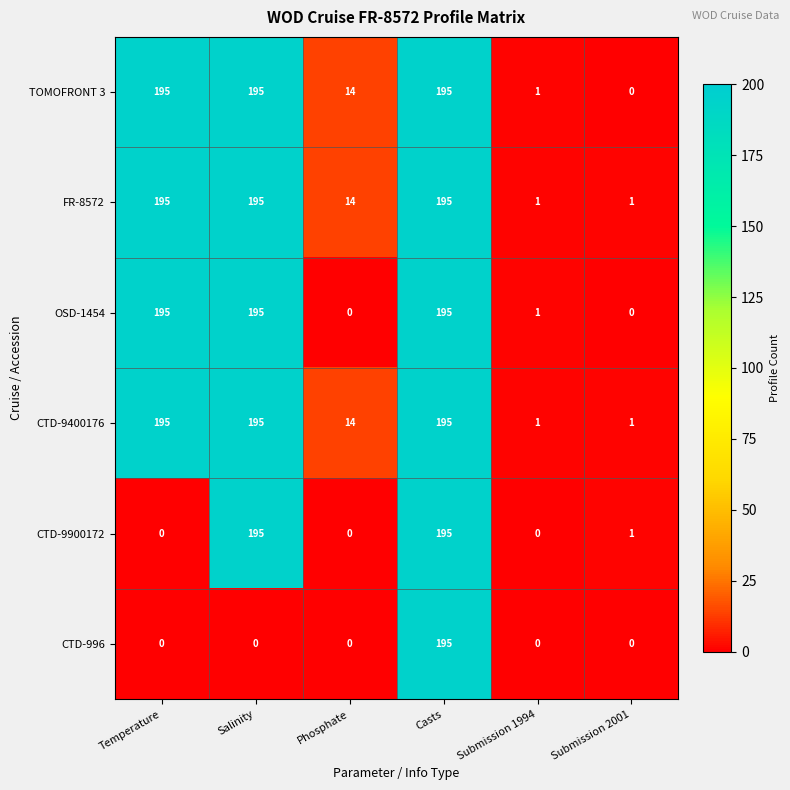

What is the average value of the CTD-9900172 series?

65